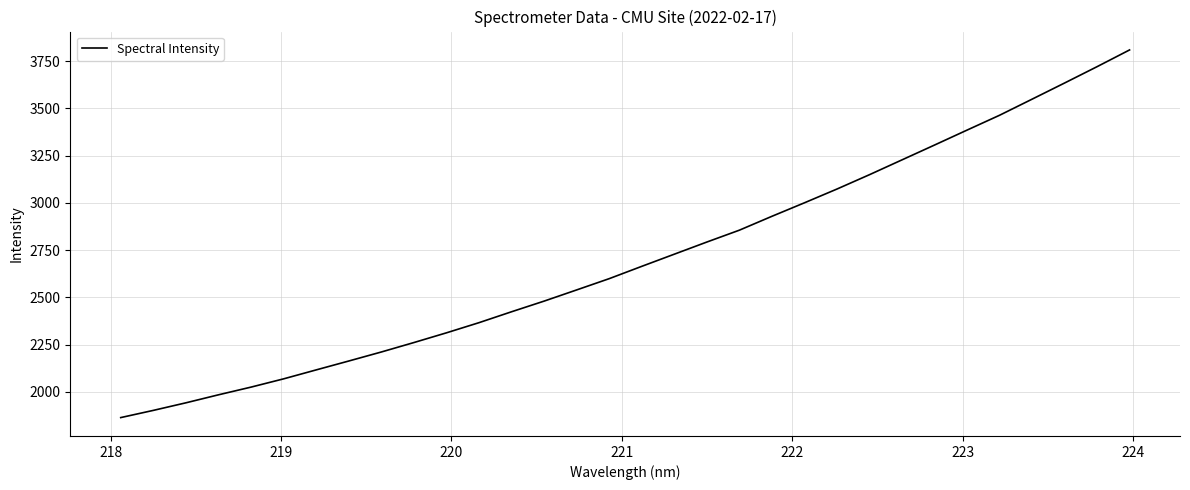

What is the difference between the maximum and minimum values?

1946.7